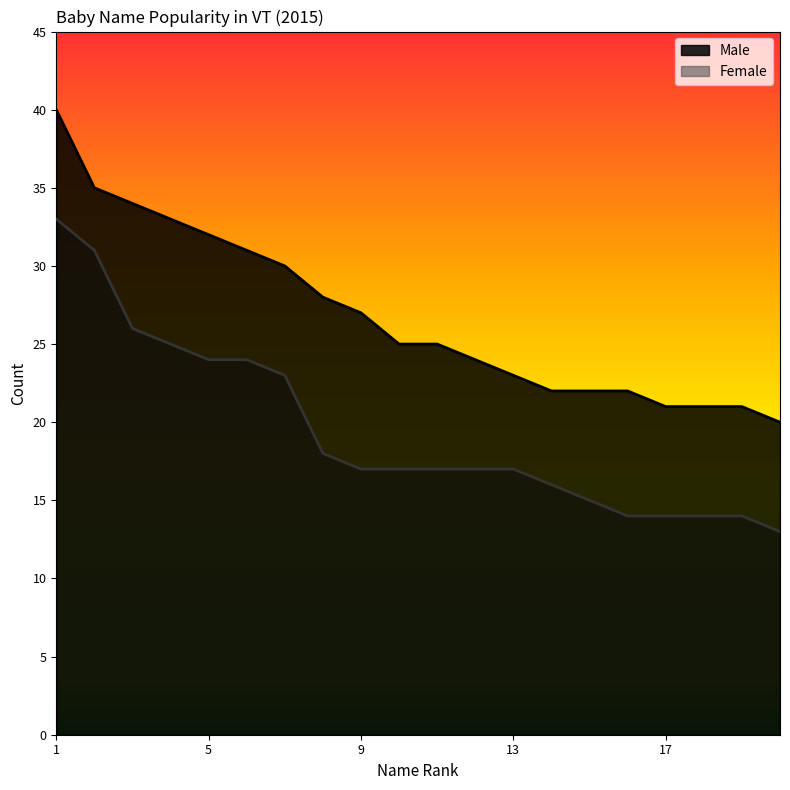

True or false: Female and Male cross at least once.

False